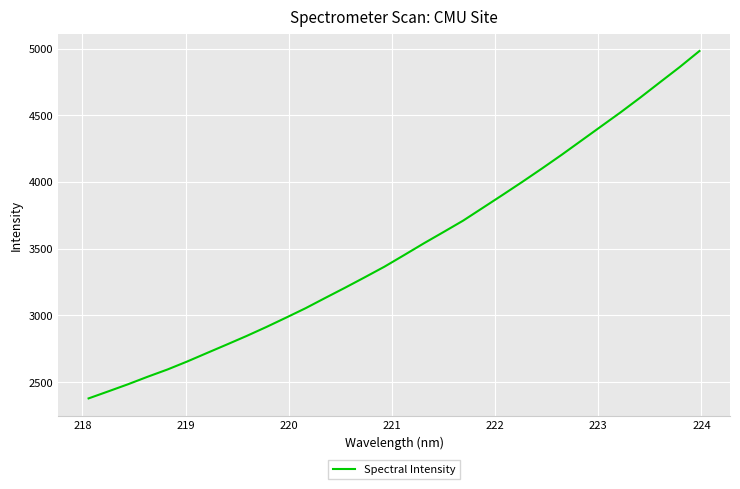

What is the minimum value shown in the chart?

2377.4